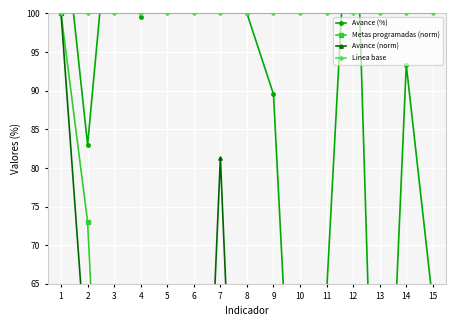

Rank the series by their maximum value, from highest to lowest.

Avance (%), Metas programadas (norm), Avance (norm), Linea base